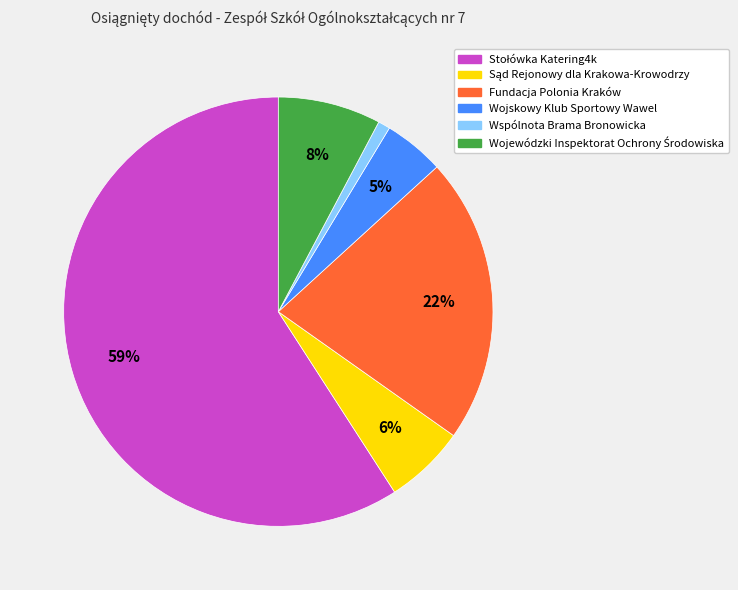

To the nearest percent, what portion does Wojskowy Klub Sportowy Wawel represent?

5%